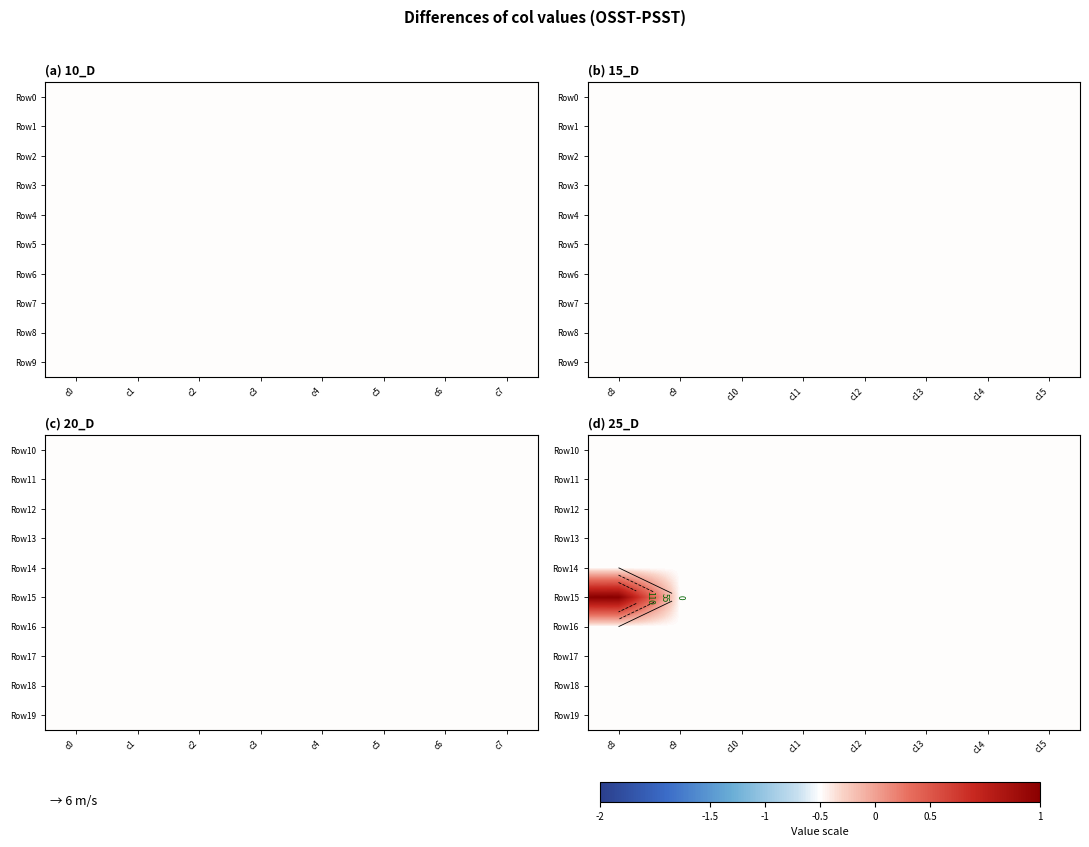

The Row12 series shows 0 at c9. True or false?

True